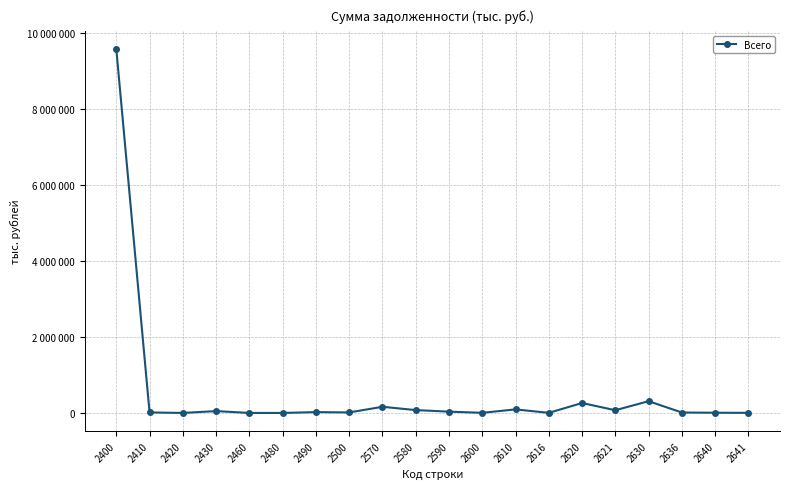

Where is the first local maximum?

2430